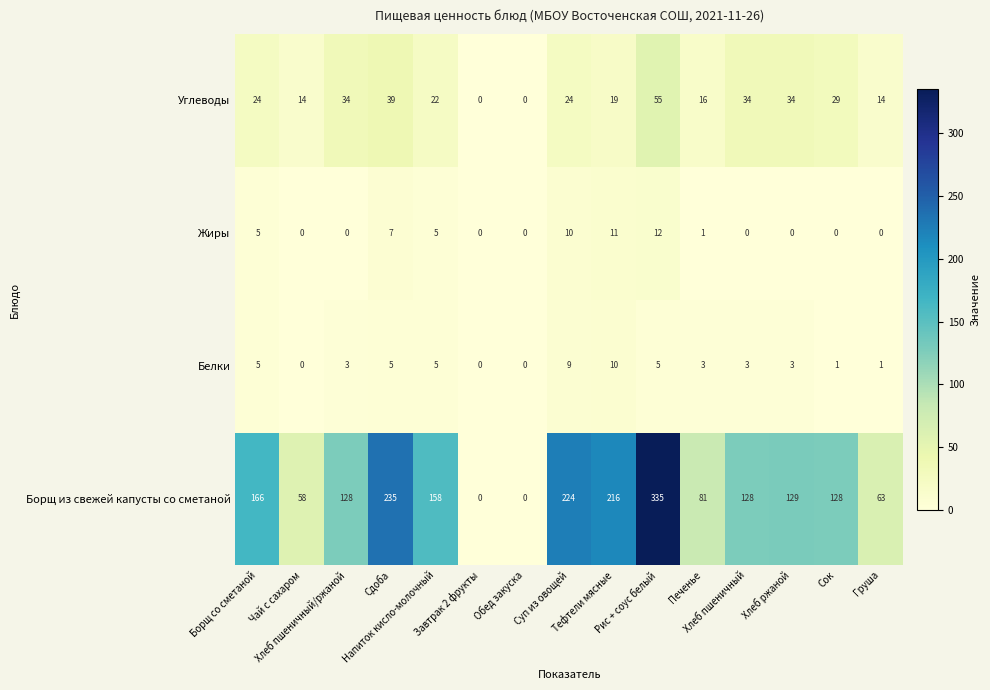

At which category does the chart reach its peak across all series?

Рис + соус белый